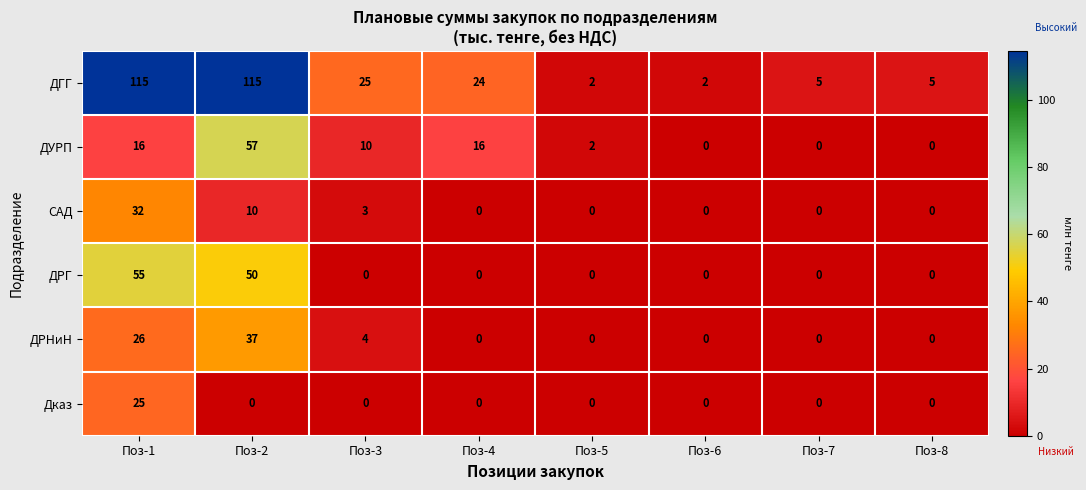

Which series has the largest range (max minus min)?

ДГГ